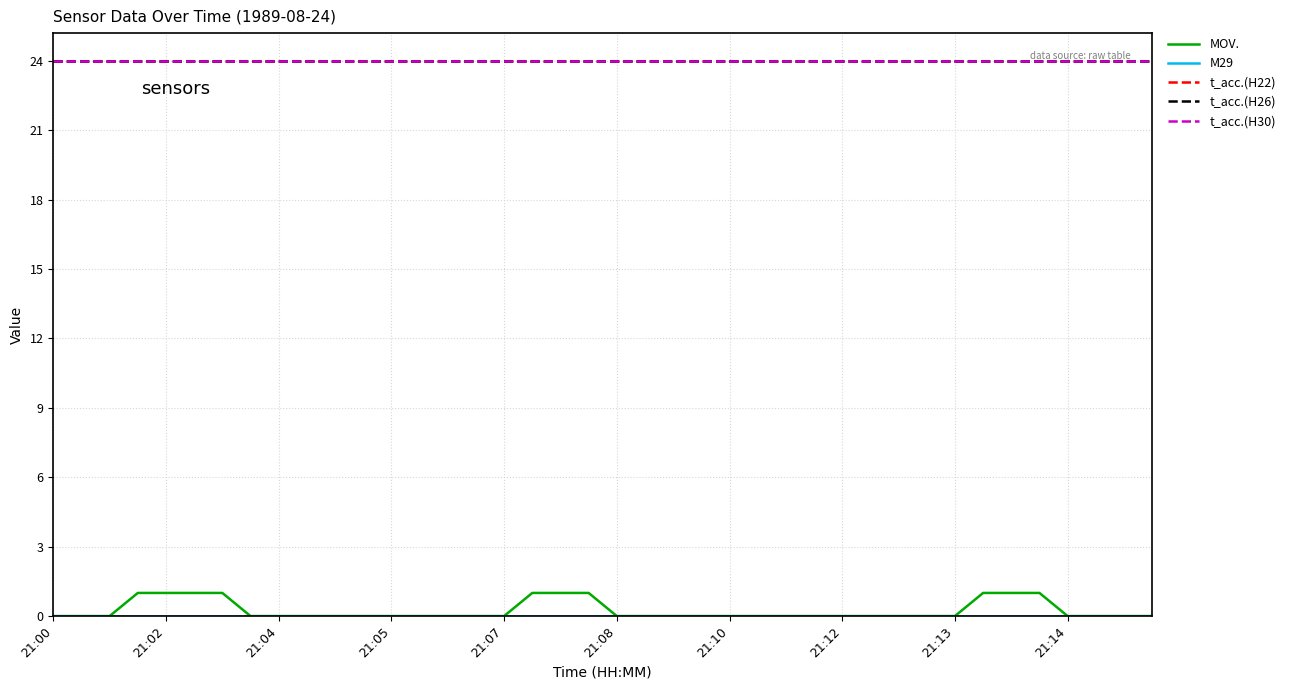

True or false: M29 and t_acc.(H22) cross at least once.

False